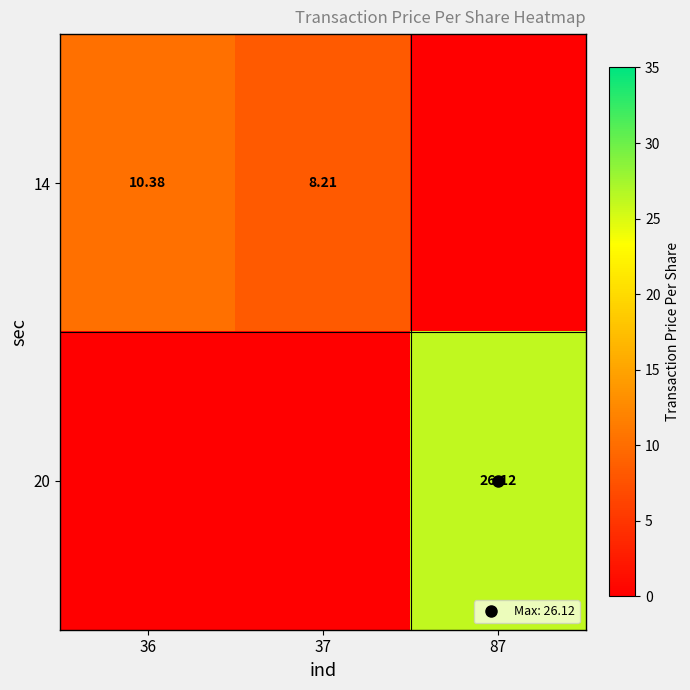

What is the total value across all series at 87?

26.1